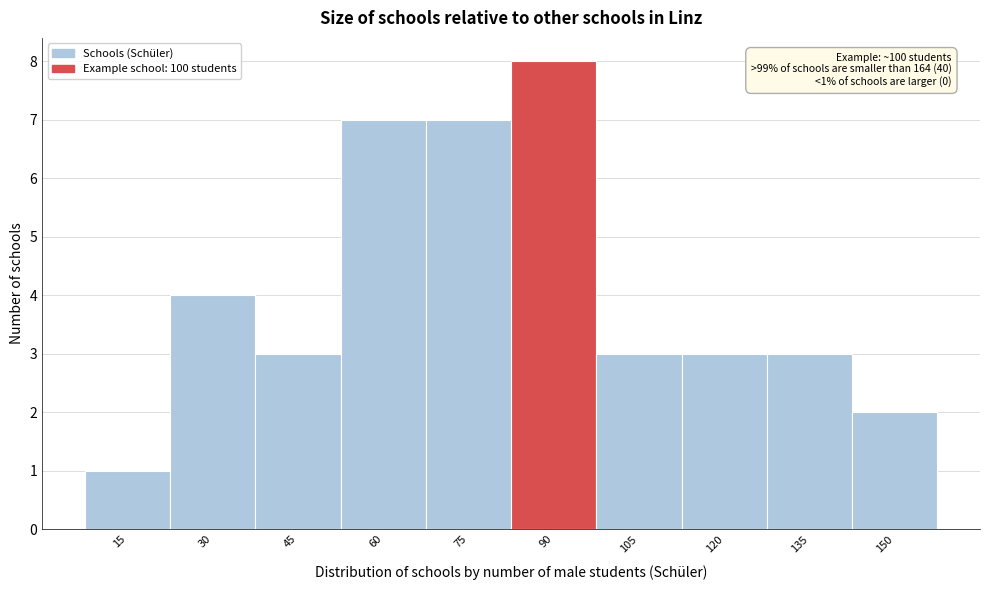

Reading right to left, extract all data points from this chart.

150=2	135=3	120=3	105=3	90=8	75=7	60=7	45=3	30=4	15=1